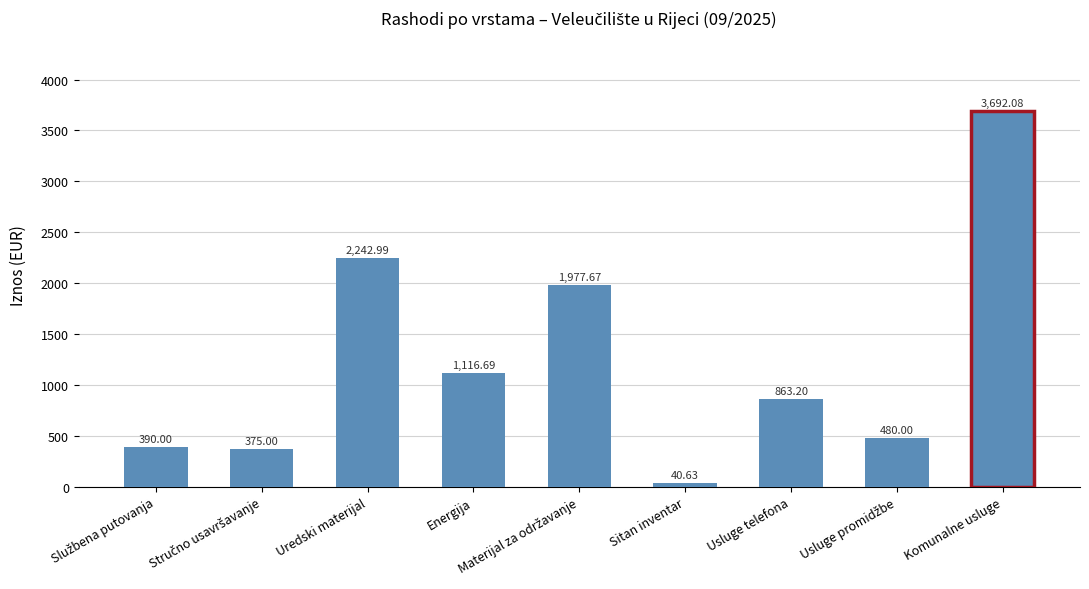

How many data points are less than 863?

4